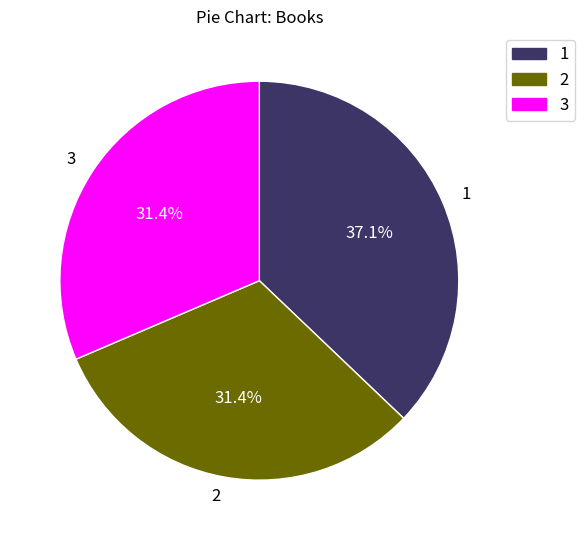

To the nearest percent, what is the average slice percentage?

33%